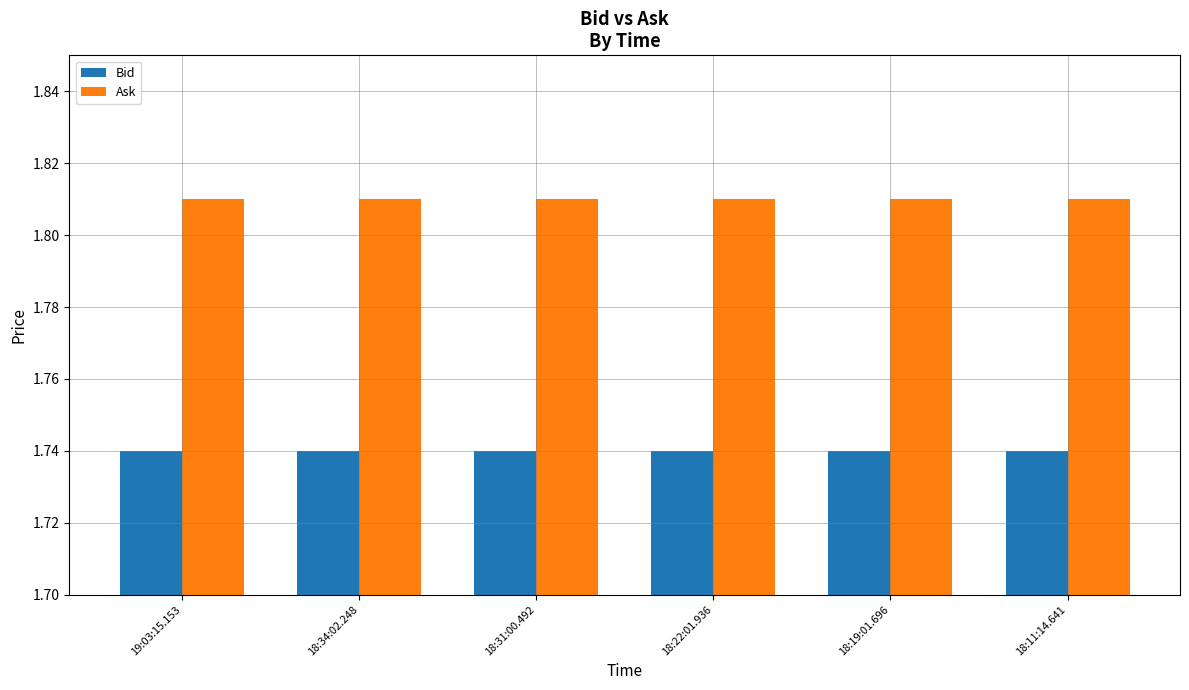

What is the label of the 3rd bar from the right?

18:22:01.936